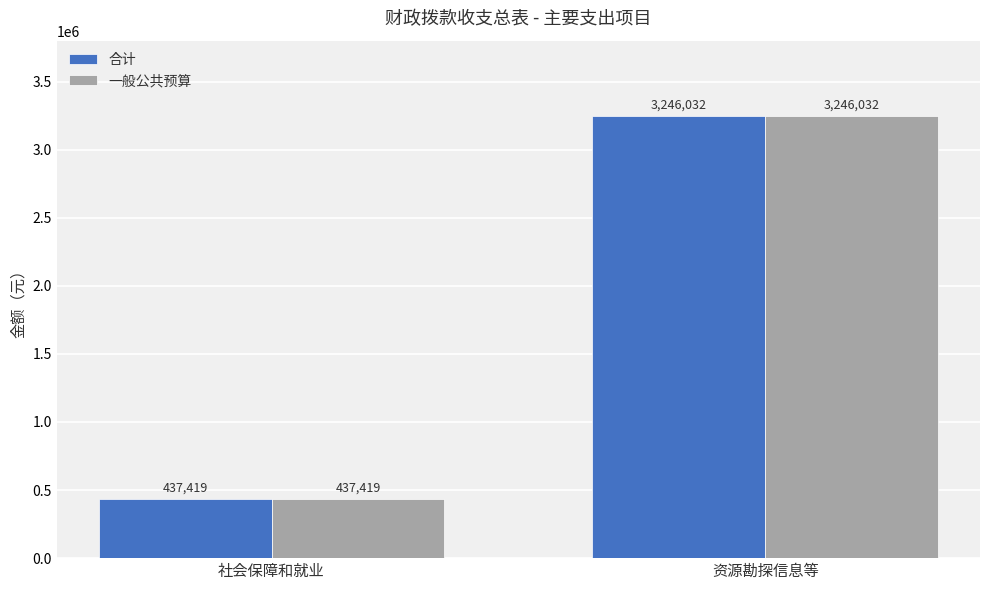

What is the minimum value shown in the chart?

437419